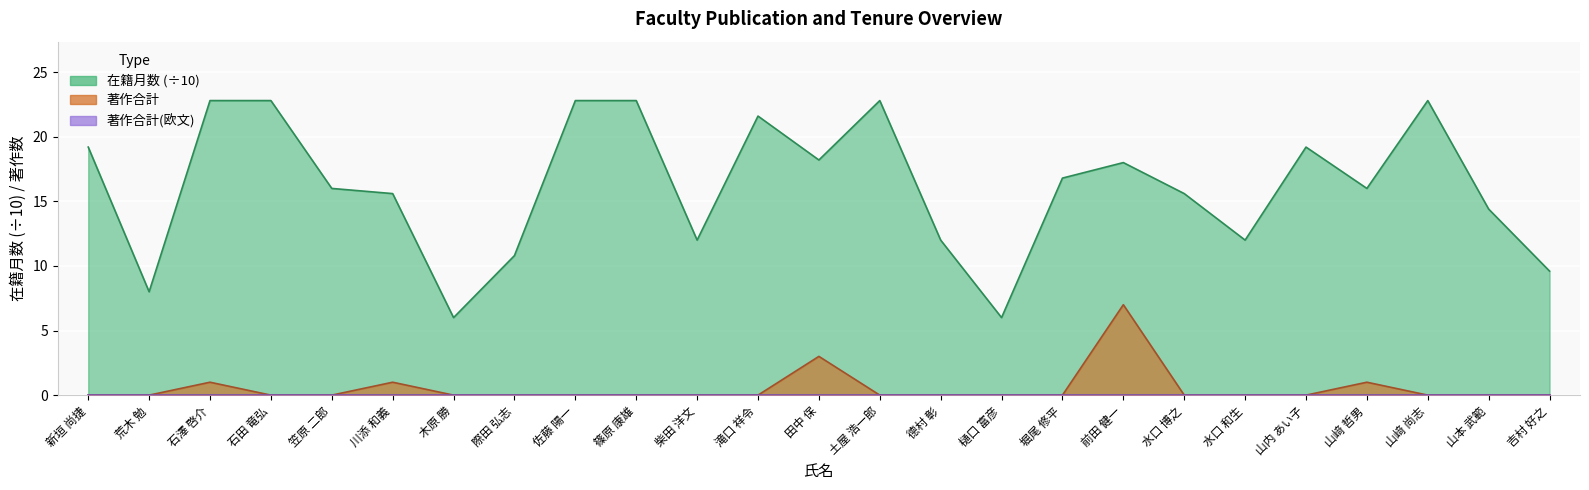

Does the chart display data point markers on the line(s)?

No